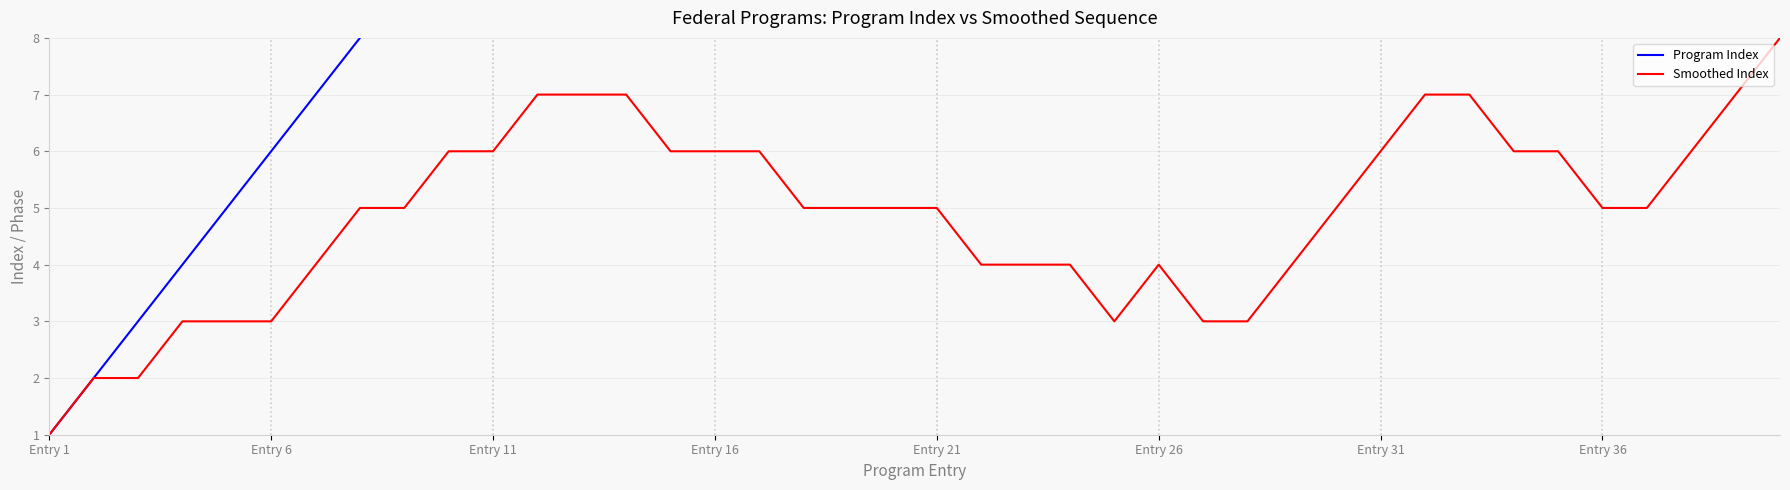

What are all the series names shown in the legend?

Program Index, Smoothed Index